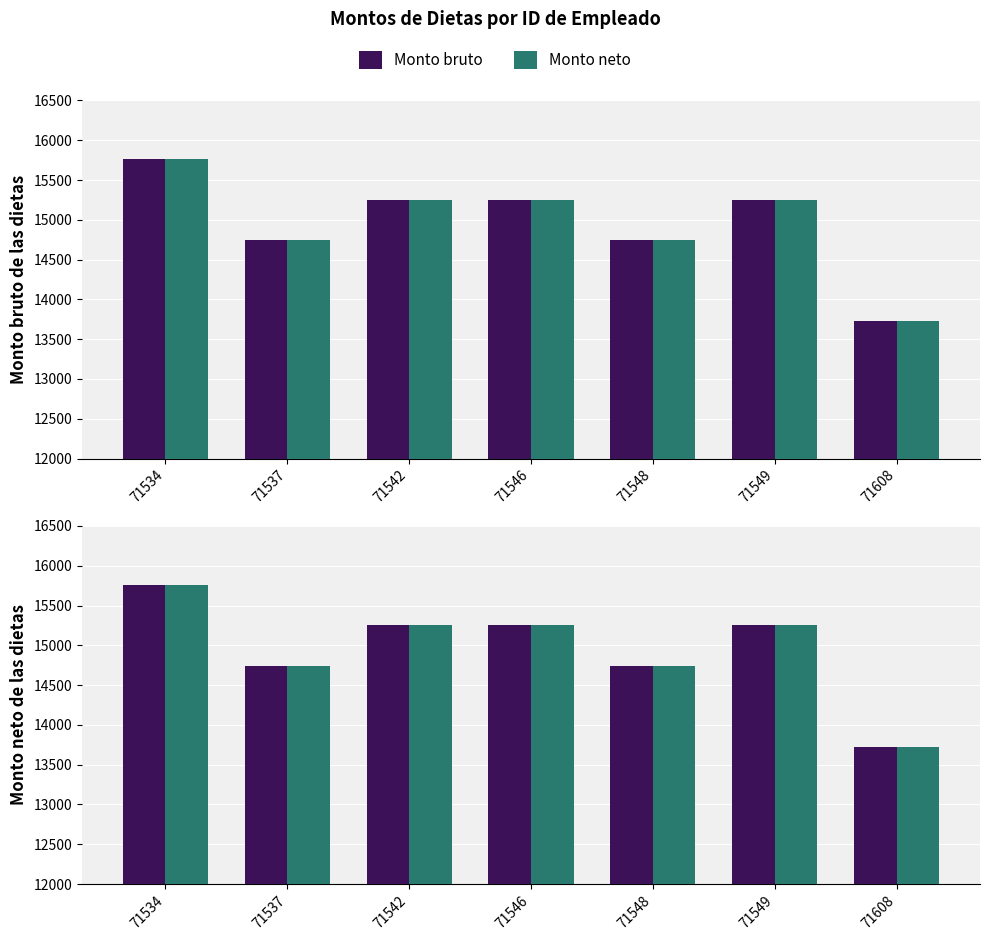

What is the approximate value of Monto neto at 71537?

14744.9